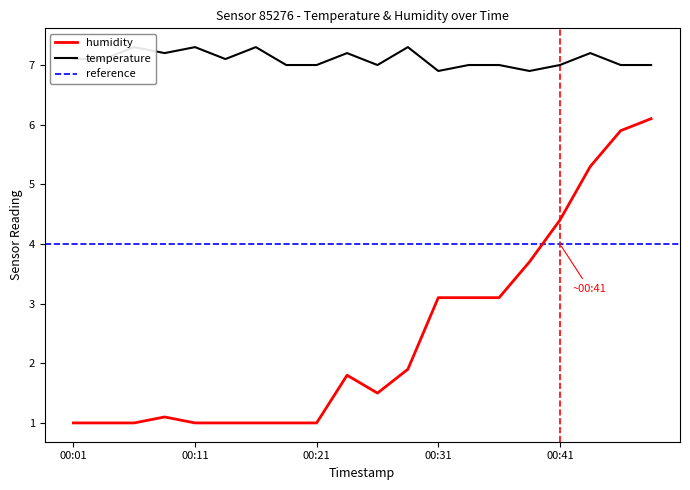

How many interior local valleys does the humidity series have?

1